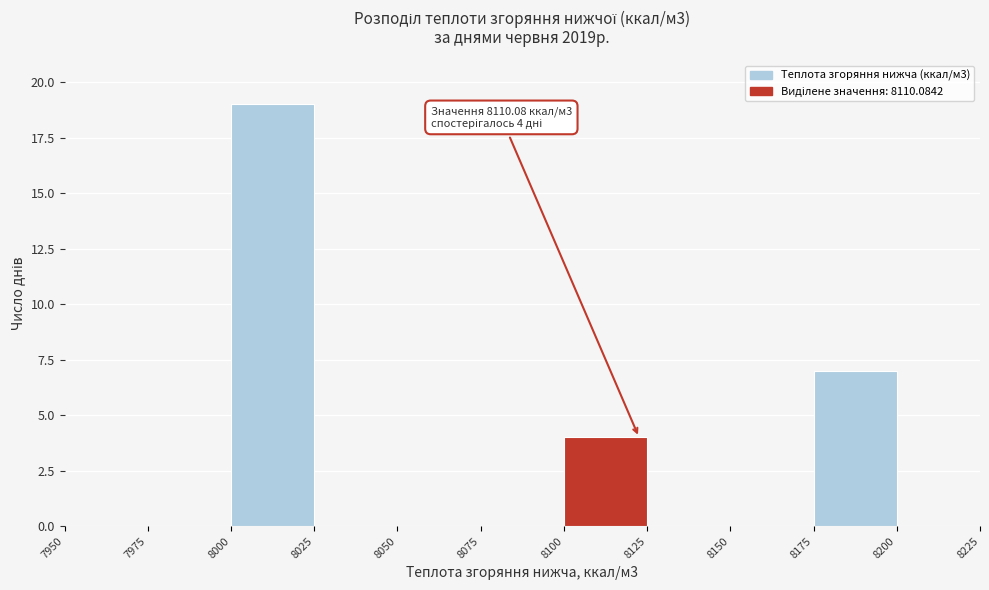

Over which range of the x-axis is the bar tallest?

8000 to 8025